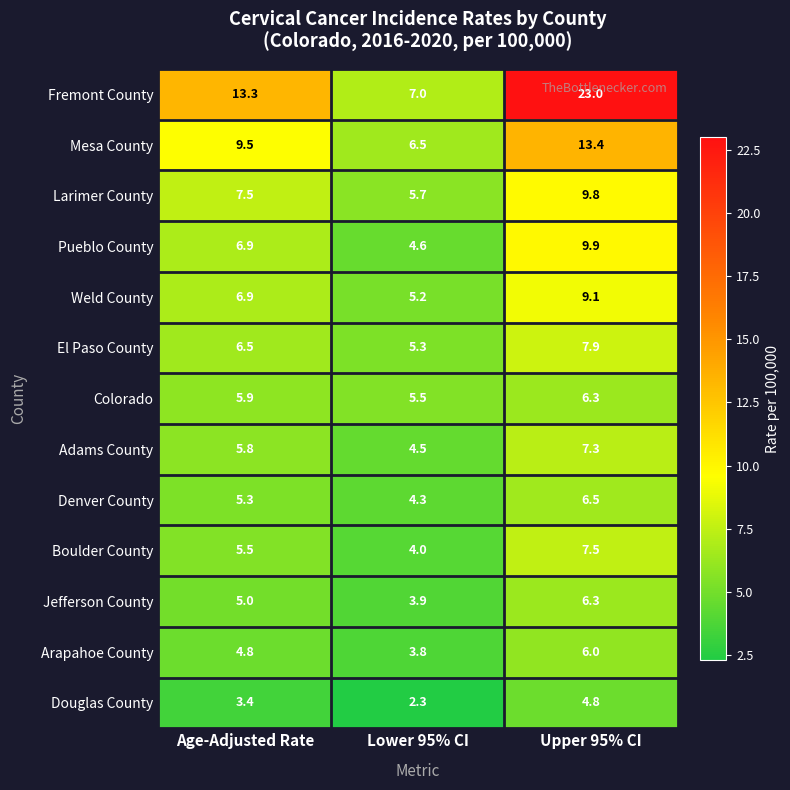

Between Lower 95% CI and Upper 95% CI, which series saw the biggest shift?

Fremont County